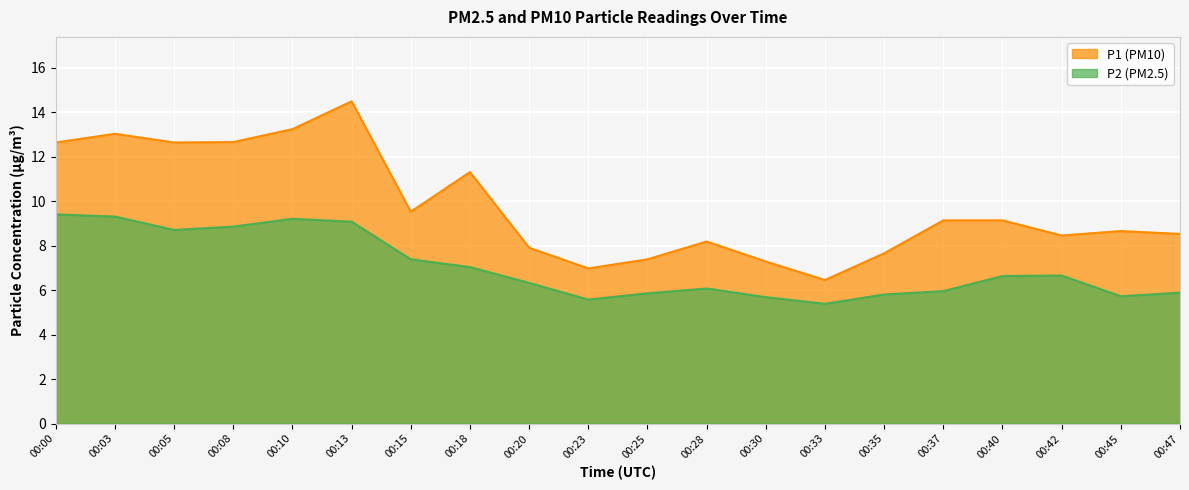

True or false: P1 and P2 intersect in this chart.

False